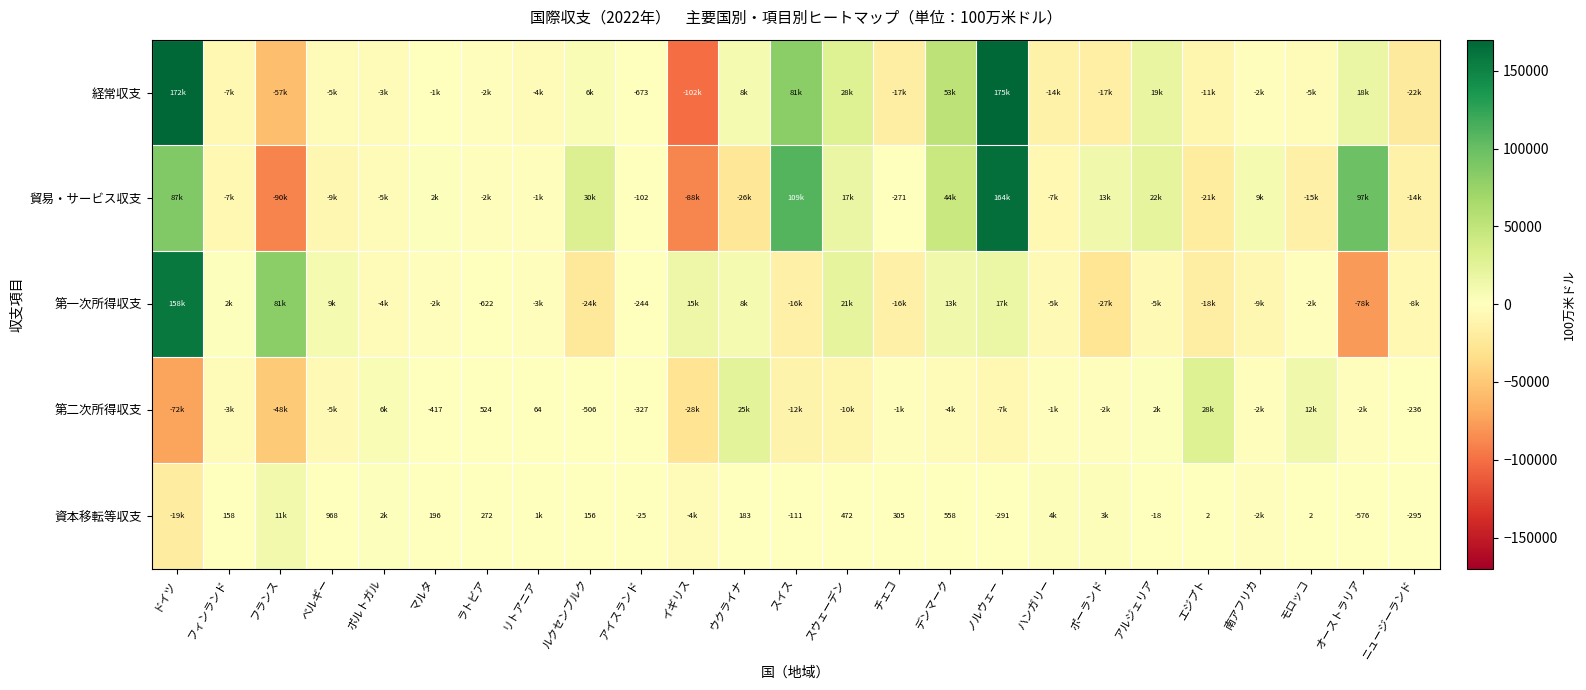

What is the sum of all 第一次所得収支 values?

109167.6